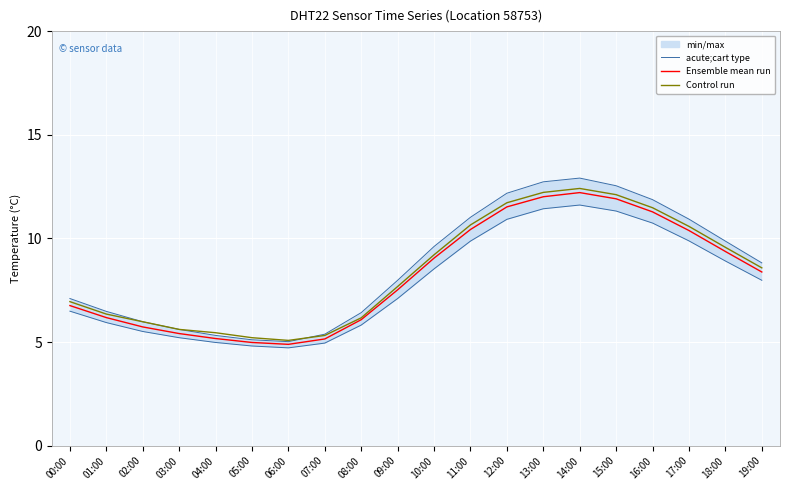

Which has a higher value, 10:00 or 09:00?

10:00